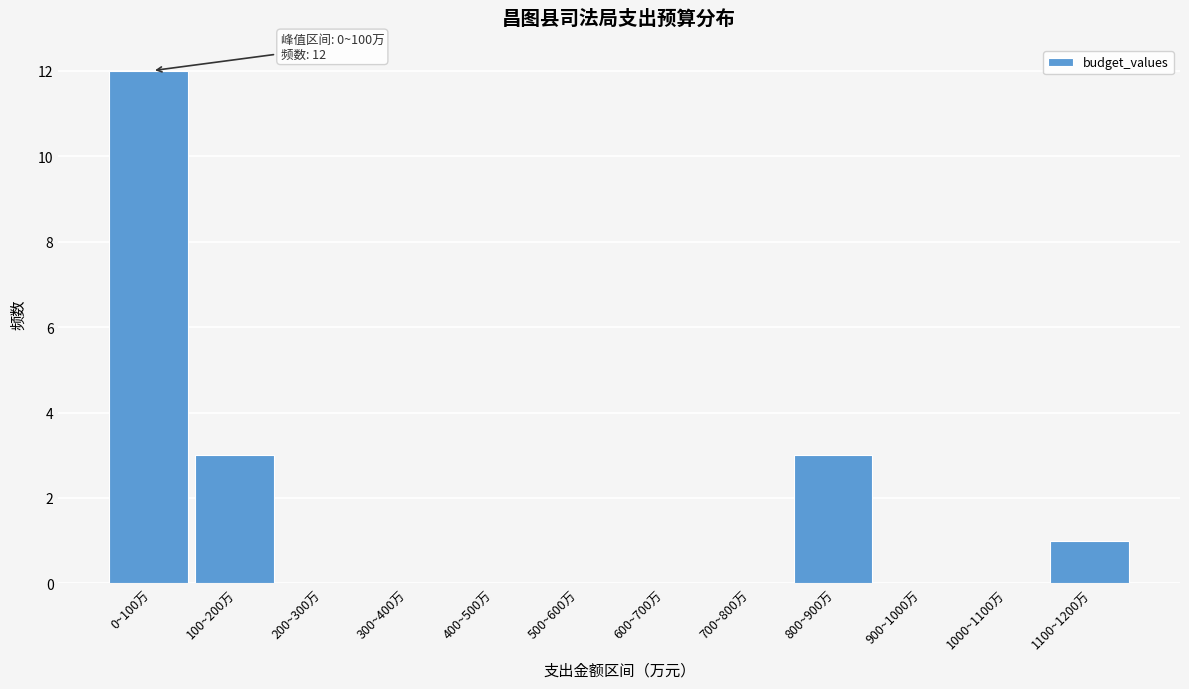

Reading right to left, what are all the values shown in this chart?

1100~1200万=1	1000~1100万=0	900~1000万=0	800~900万=3	700~800万=0	600~700万=0	500~600万=0	400~500万=0	300~400万=0	200~300万=0	100~200万=3	0~100万=12